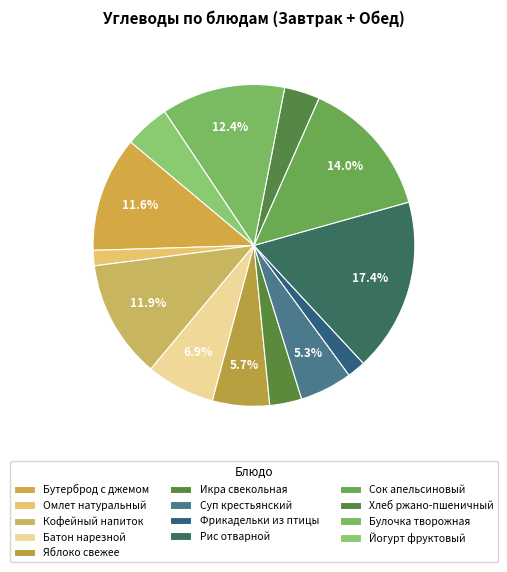

Count the number of slices in the pie.

13